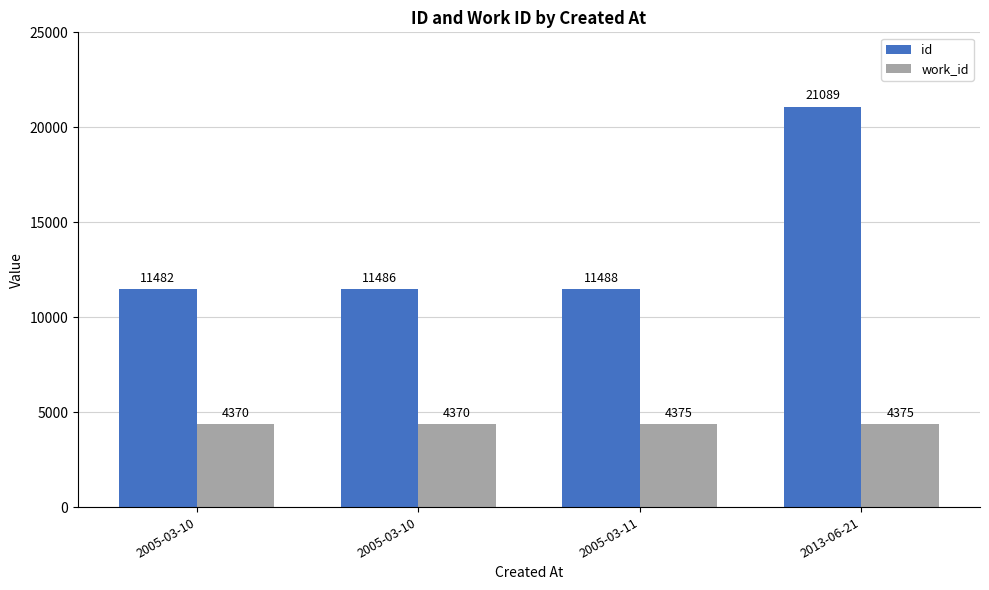

Which series has the widest spread of values?

id